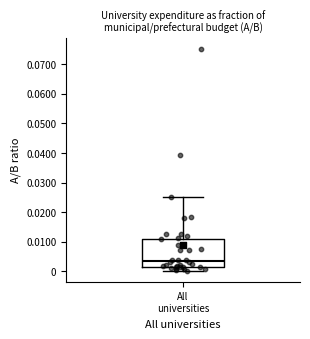

Where does the upper whisker of the box for All universities end on the y-axis? The values are not printed on the chart, so give them approximately, as read against the axis.

0.025